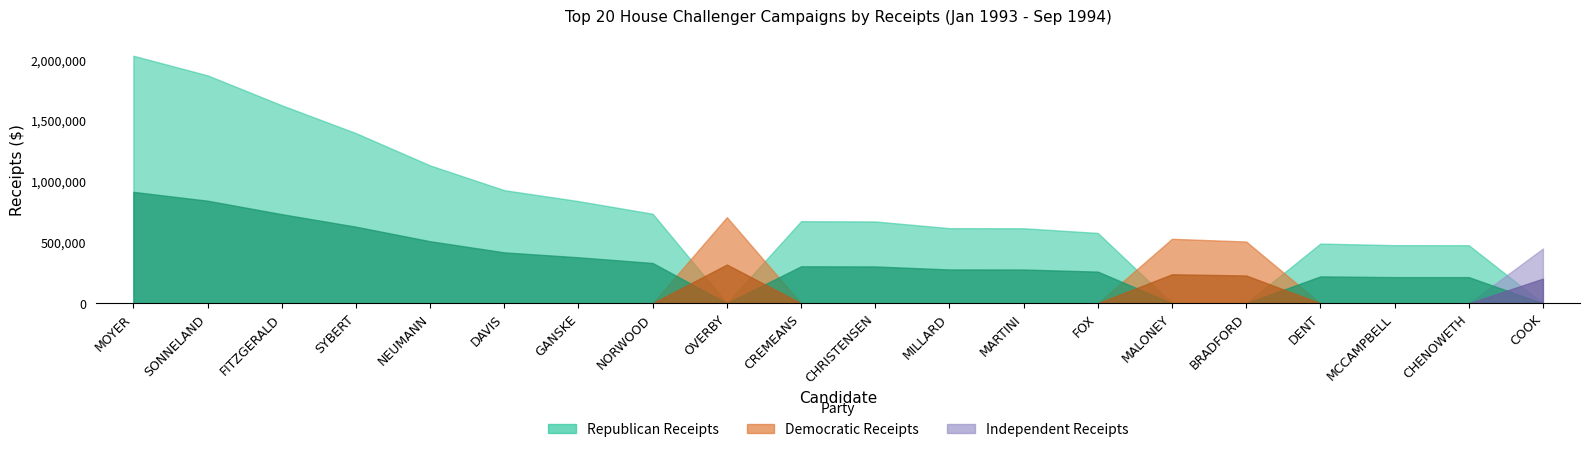

How many intersections are there between Republican Receipts and Democratic Receipts?

4